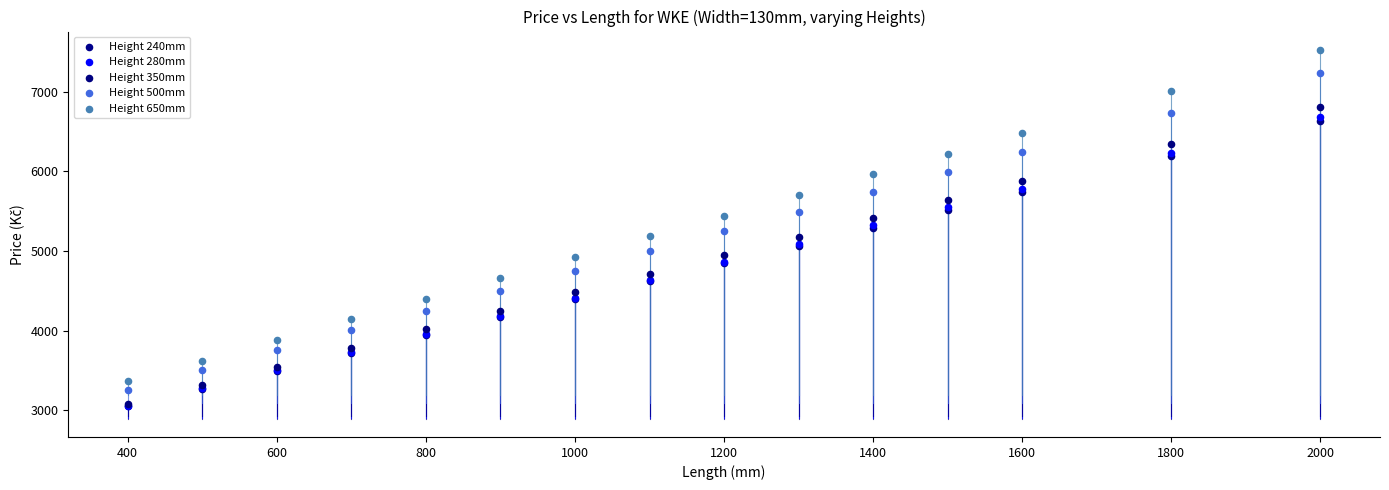

Which series reaches the maximum Y coordinate?

Height 650mm